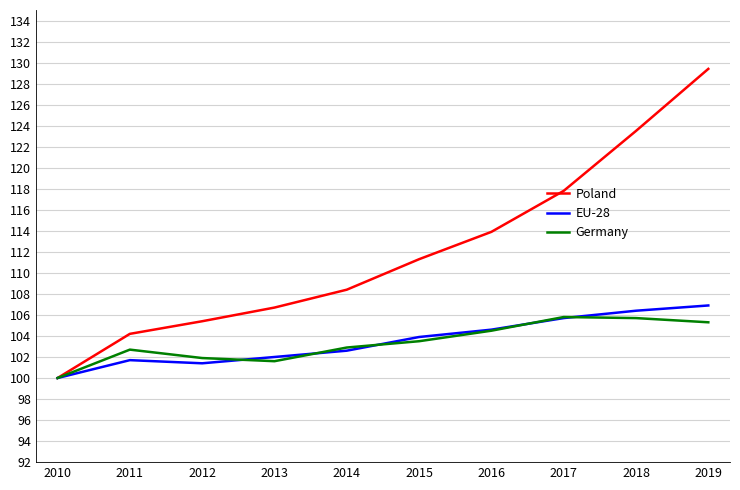

Rank the series at 2012 from highest to lowest value.

Poland, Germany, EU-28